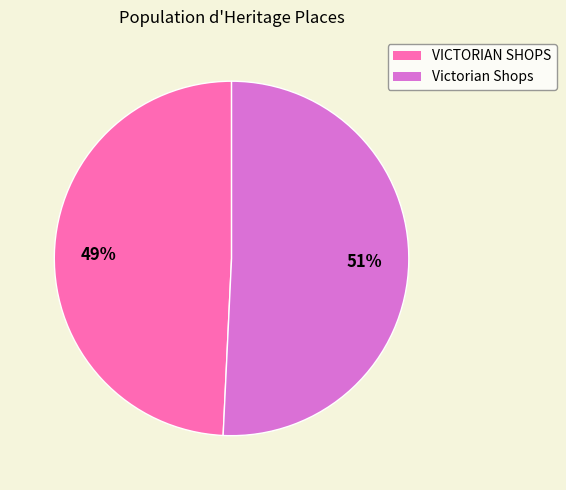

Is the sum of VICTORIAN SHOPS and Victorian Shops greater than half?

Yes